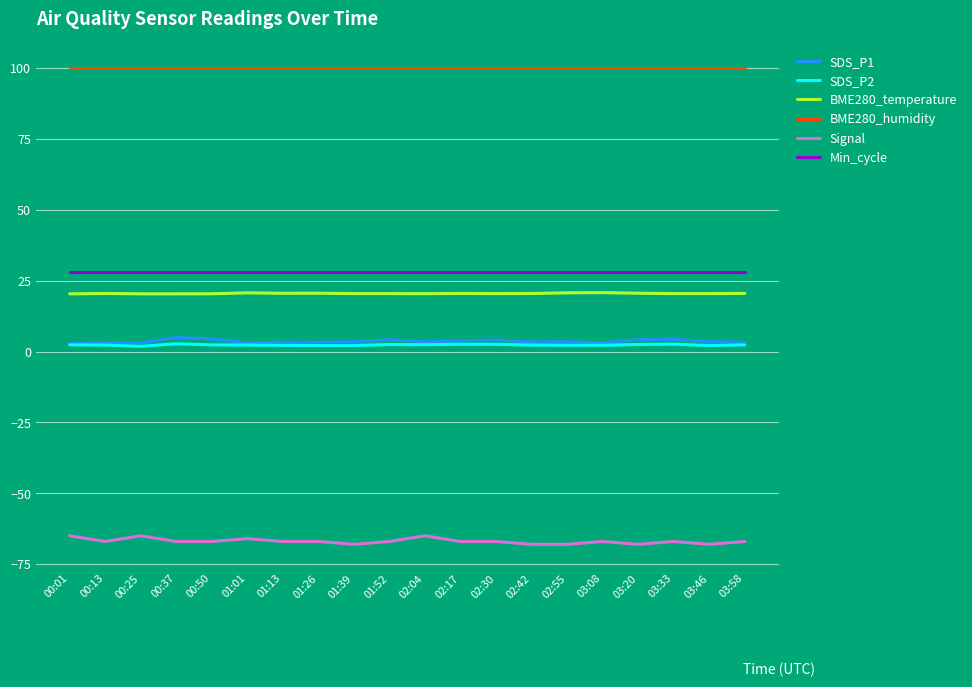

Which series has the largest total across all categories?

BME280_humidity